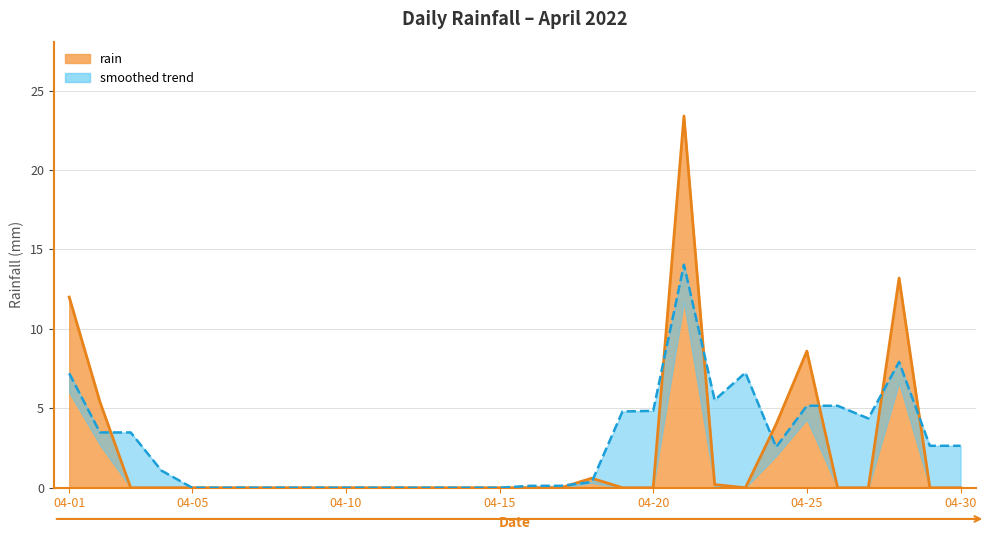

Reading right to left, list all the values displayed in this chart.

0.0	0.0	13.2	0.0	0.0	8.6	4.0	0.0	0.2	23.4	0.0	0.0	0.6	0.0	0.0	0.0	0.0	0.0	0.0	0.0	0.0	0.0	0.0	0.0	0.0	0.0	0.0	0.0	5.4	12.0